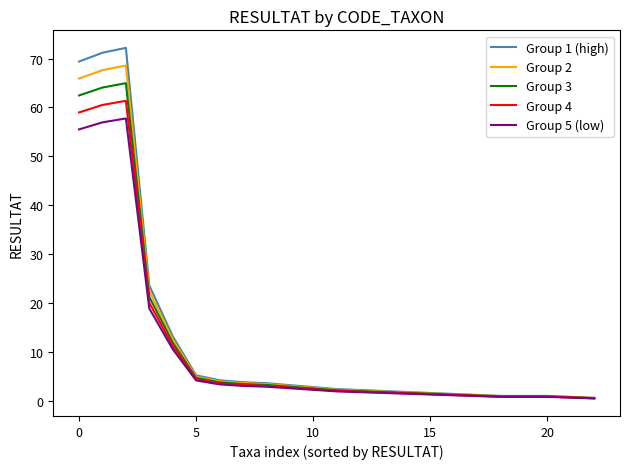

True or false: Group 4 has more than 0 interior local peaks.

True